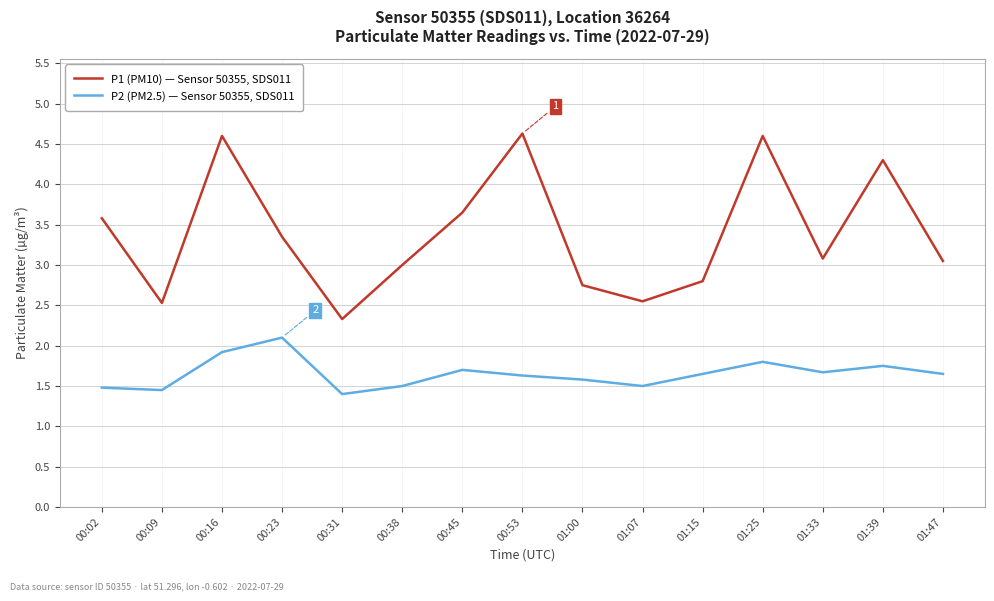

What is the minimum value shown in the chart?

1.4